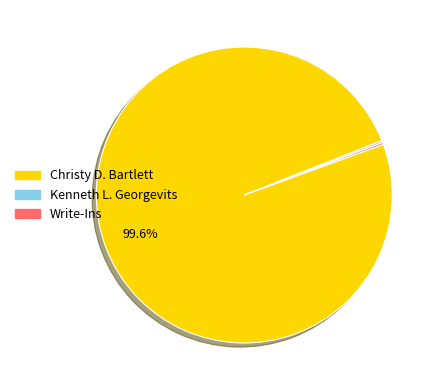

Is there any slice that represents more than half of the pie?

Yes